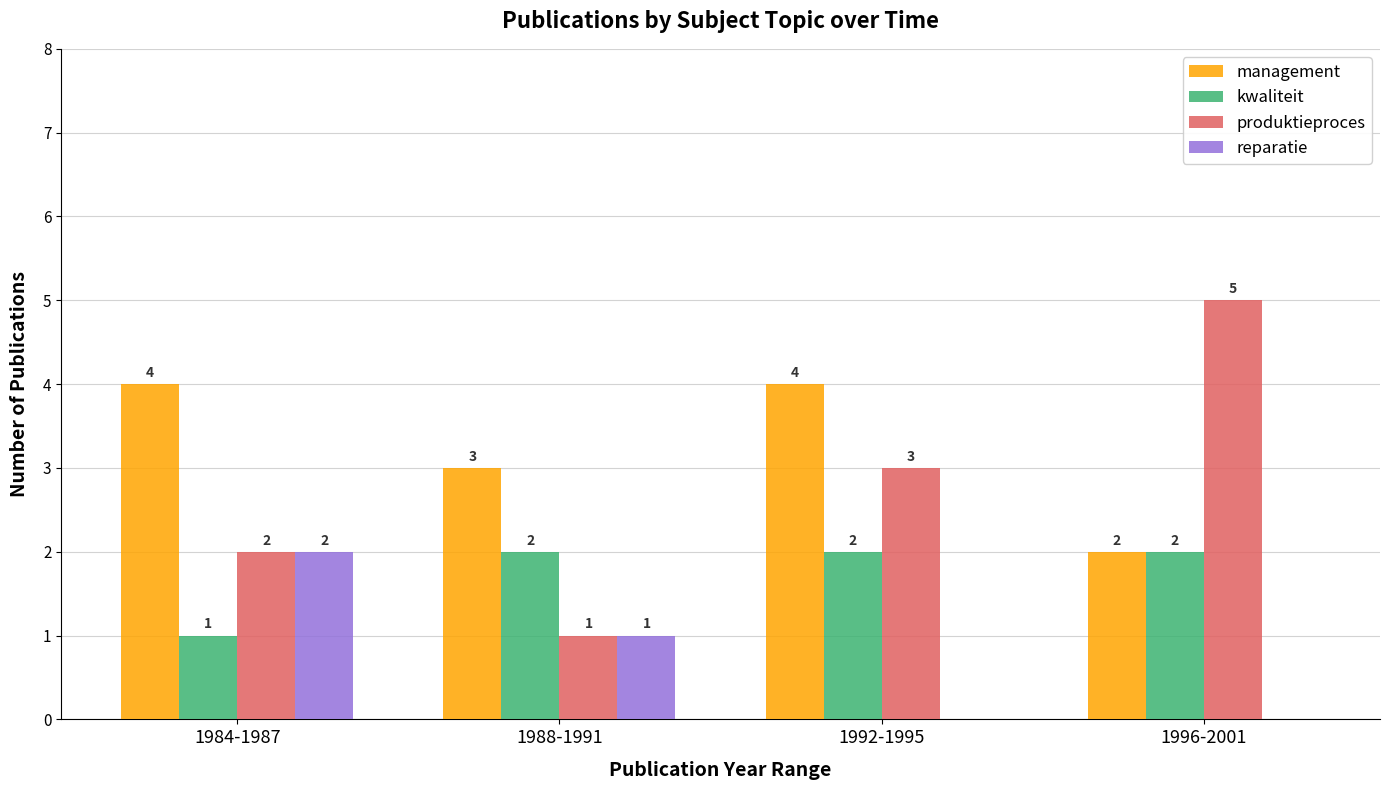

What is the sum of all reparatie values?

3